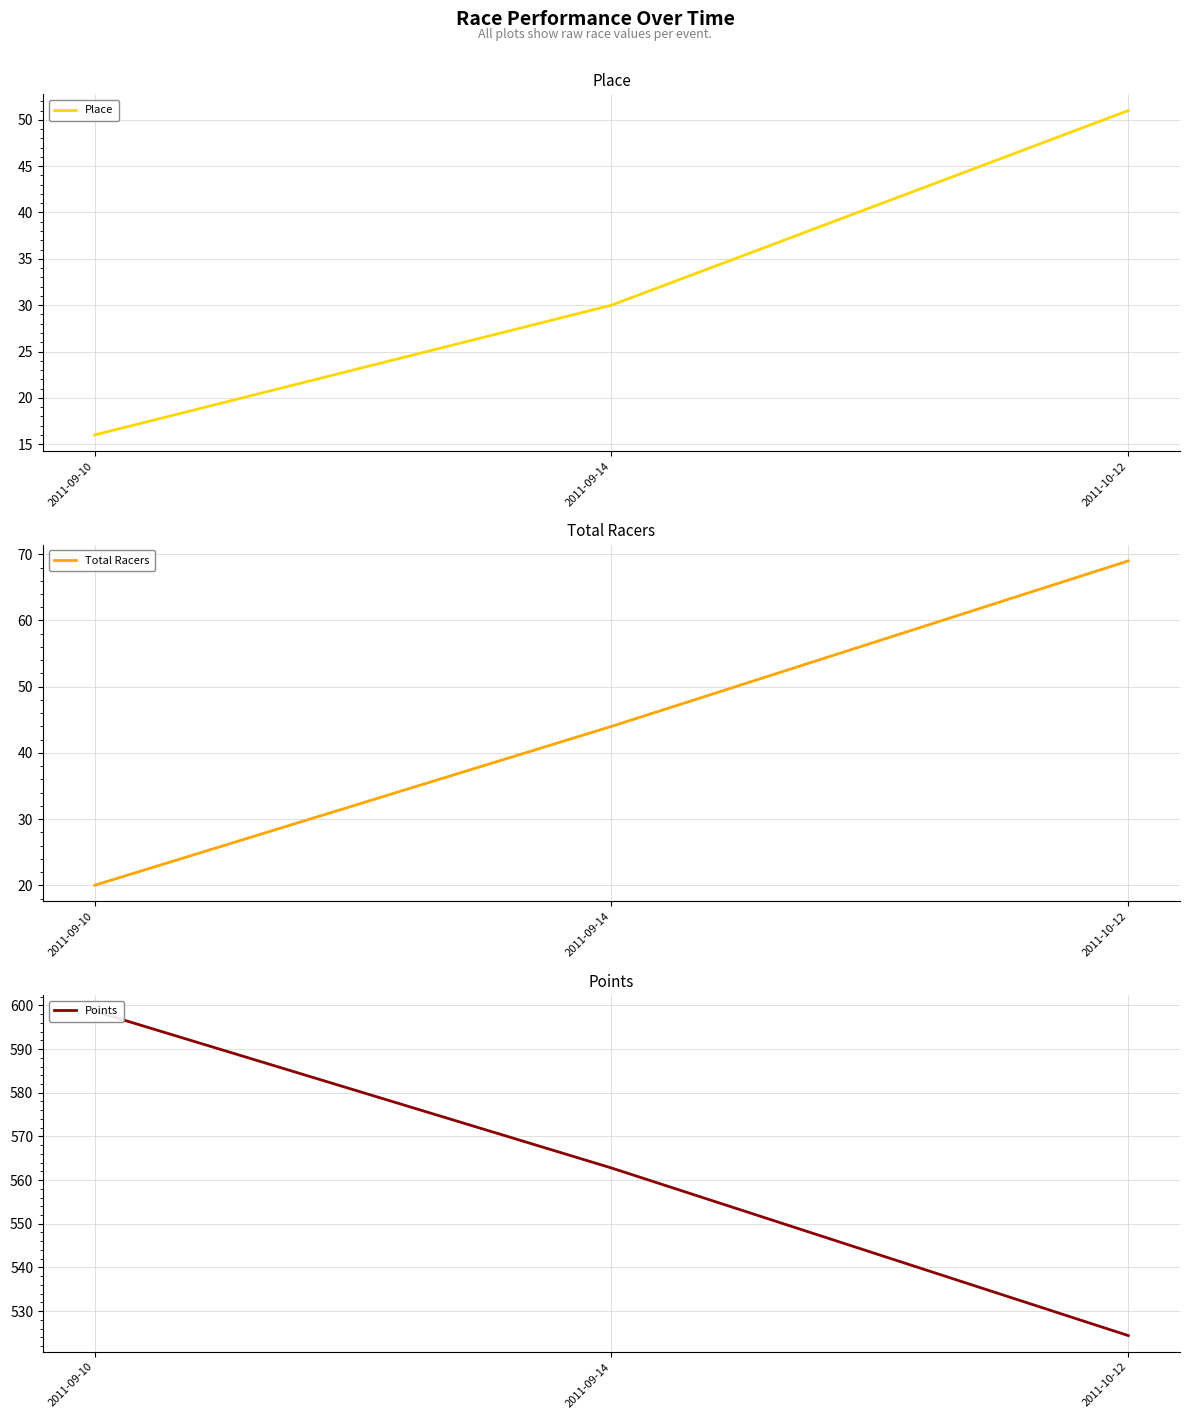

Is it true that Total Racers equals 69.0 at 2011-10-12?

True